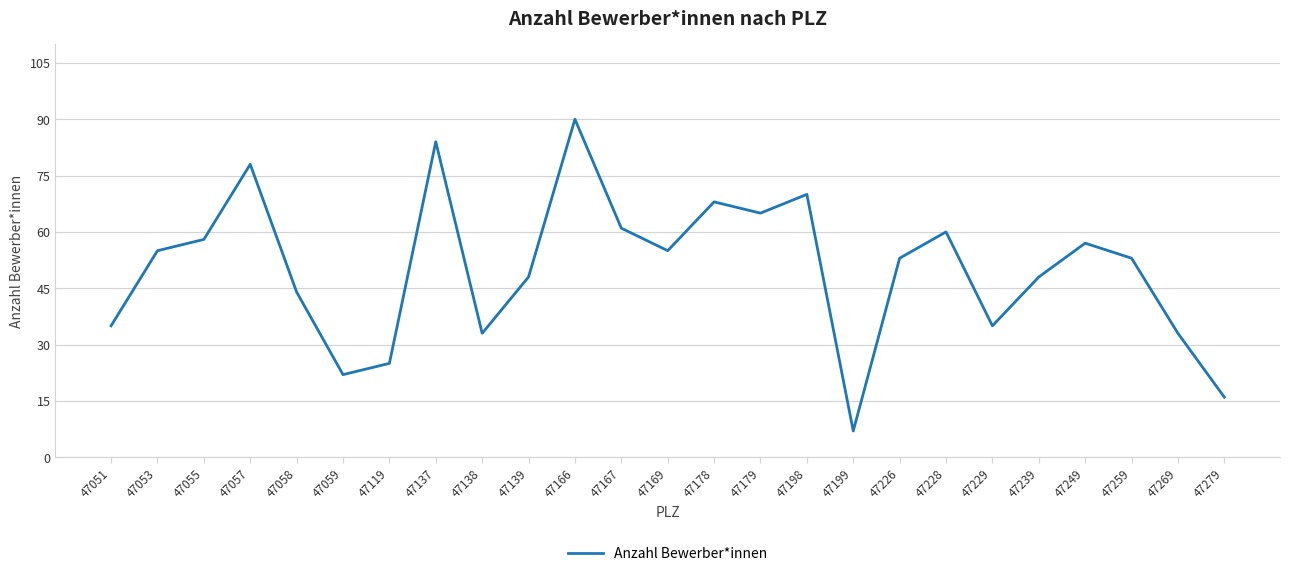

Where is the first local maximum?

47057